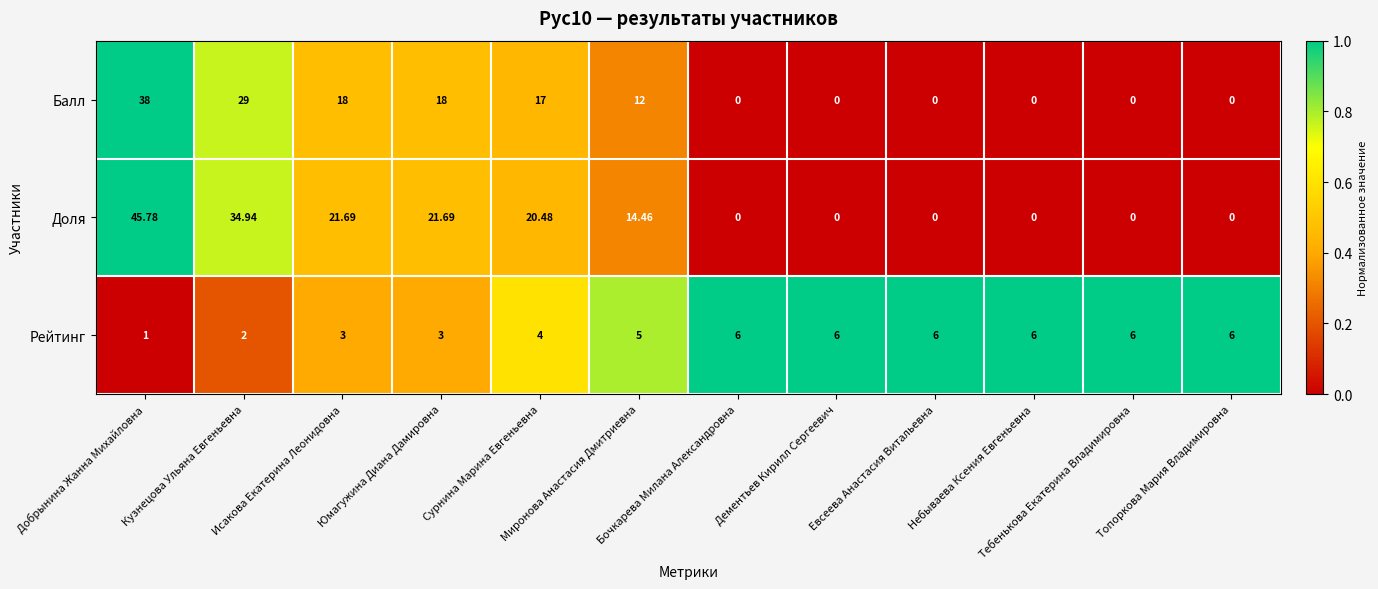

Rank the series by their average value, from highest to lowest.

Доля, Балл, Рейтинг